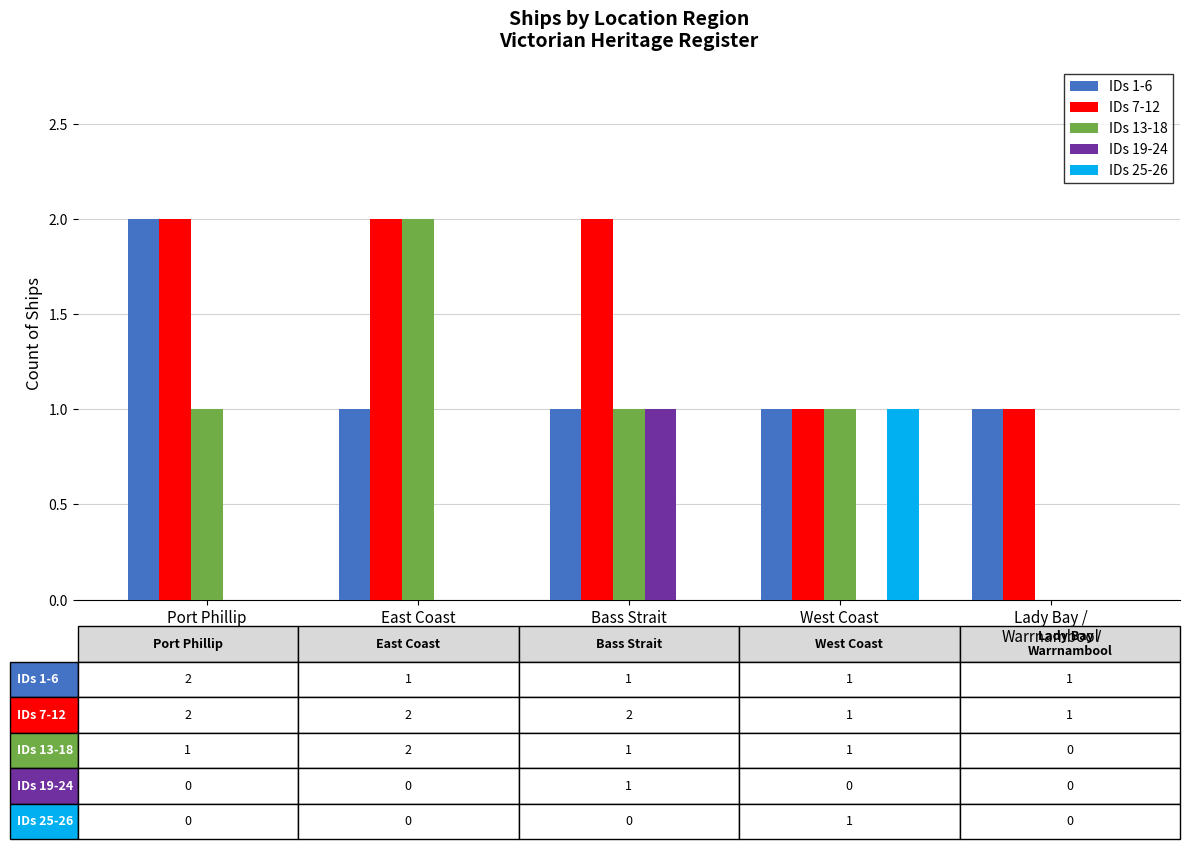

Reading left to right, list all the values displayed in this chart.

IDs 1-6: 2	1	1	1	1
IDs 7-12: 2	2	2	1	1
IDs 13-18: 1	2	1	1	0
IDs 19-24: 0	0	1	0	0
IDs 25-26: 0	0	0	1	0